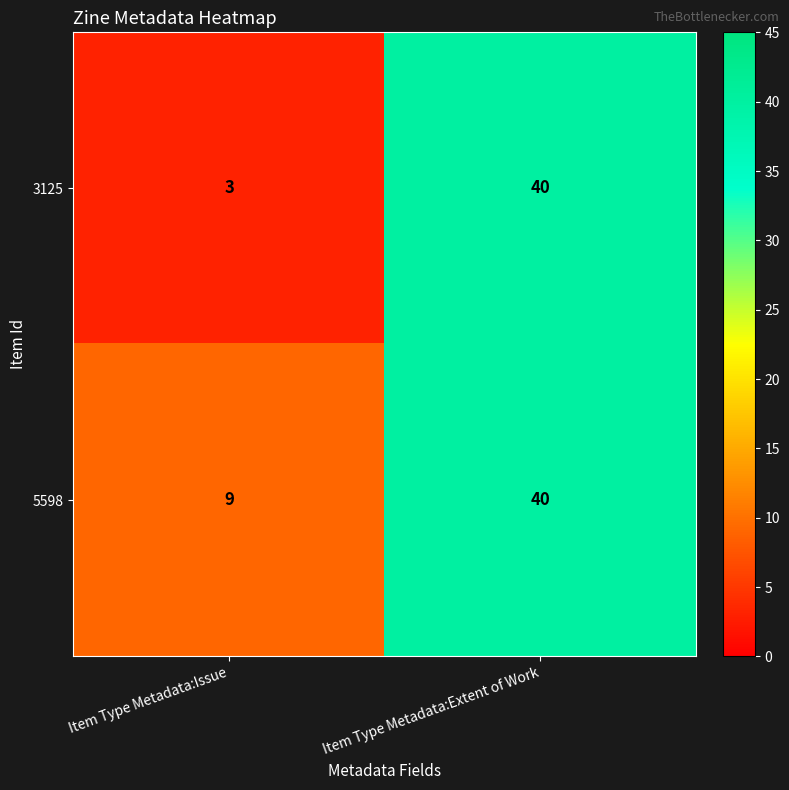

What is the total value across all series at Item Type Metadata:Issue?

12